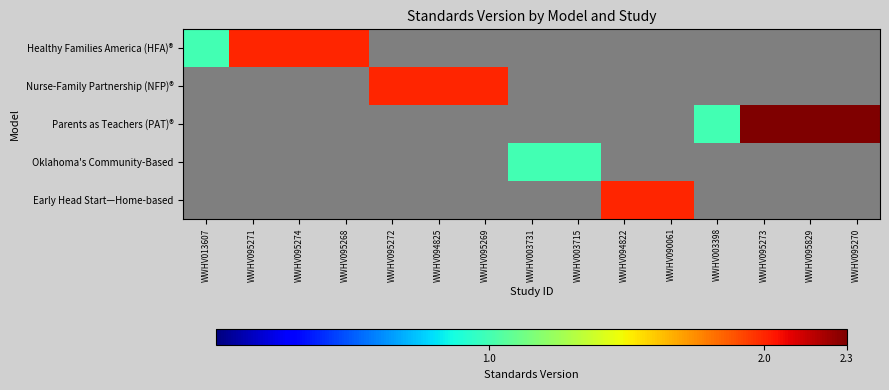

Rank the series by their average value, from highest to lowest.

Parents as Teachers (PAT)®, Healthy Families America (HFA)®, Nurse-Family Partnership (NFP)®, Early Head Start—Home-based, Oklahoma's Community-Based